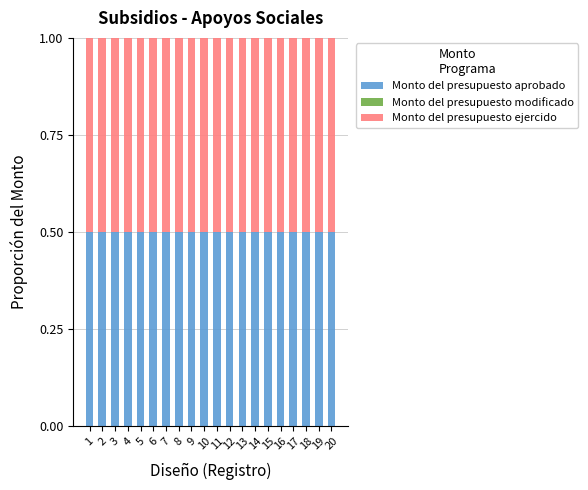

List the labels in order of Monto del presupuesto modificado value, largest first.

1, 2, 3, 4, 5, 6, 7, 8, 9, 10, 11, 12, 13, 14, 15, 16, 17, 18, 19, 20